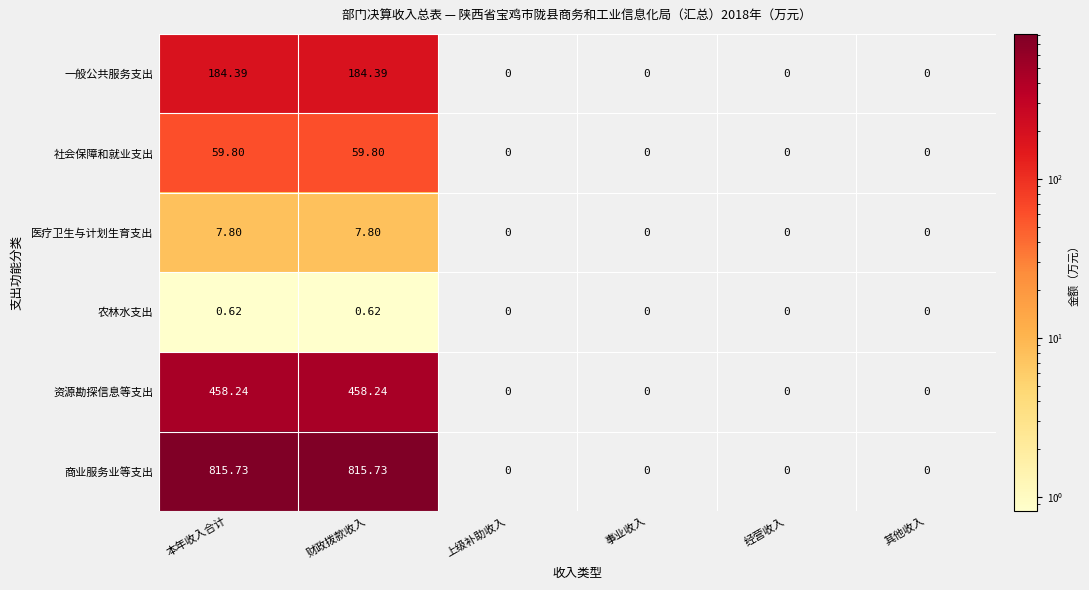

How many distinct data groups are displayed?

6